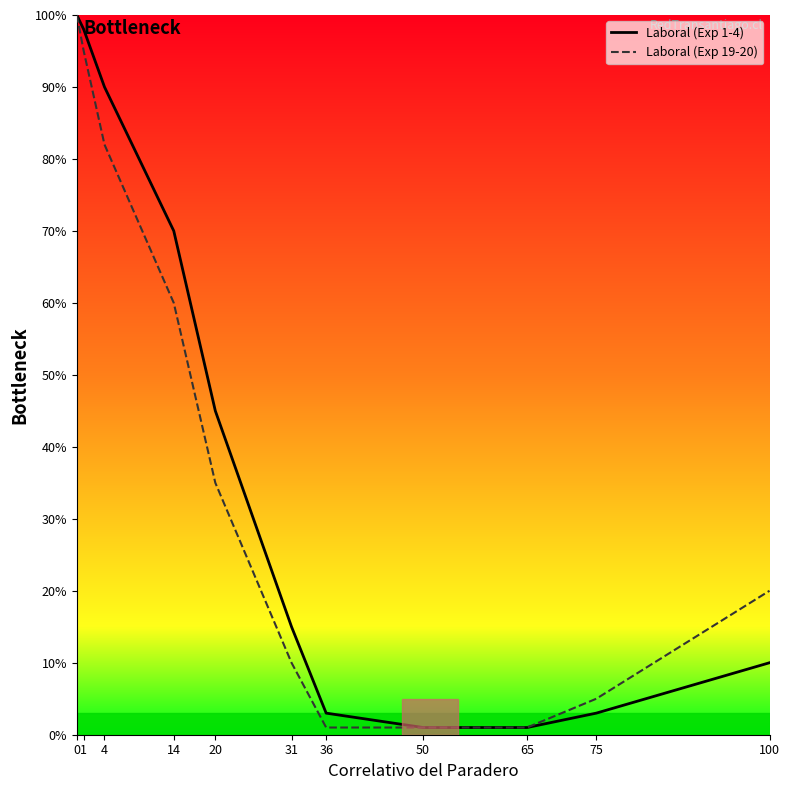

At which label does Laboral (Exp 1-4) reach its minimum?

50